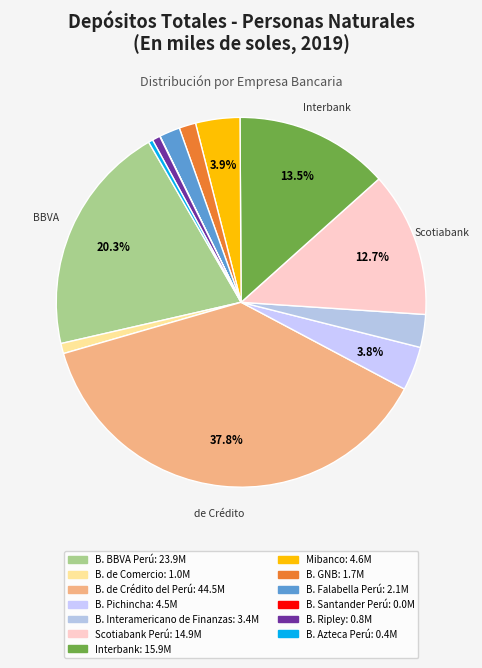

Is there a majority slice in this chart?

No